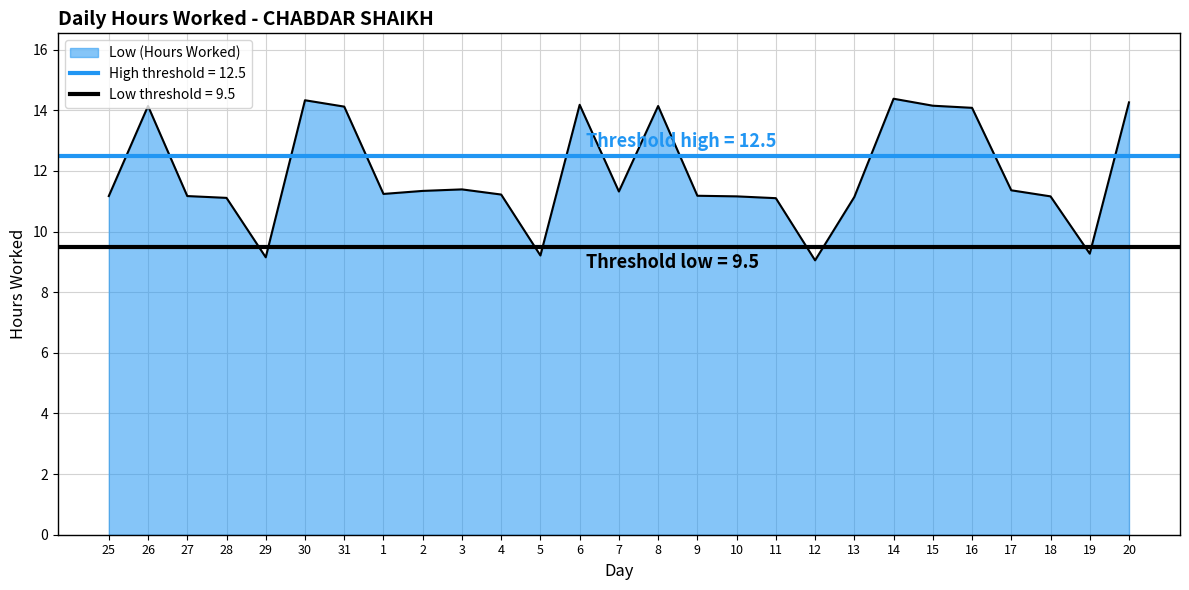

List the labels in order of value, smallest first.

12, 29, 5, 19, 11, 28, 13, 10, 18, 25, 27, 9, 4, 1, 7, 2, 17, 3, 16, 31, 26, 8, 15, 6, 20, 30, 14